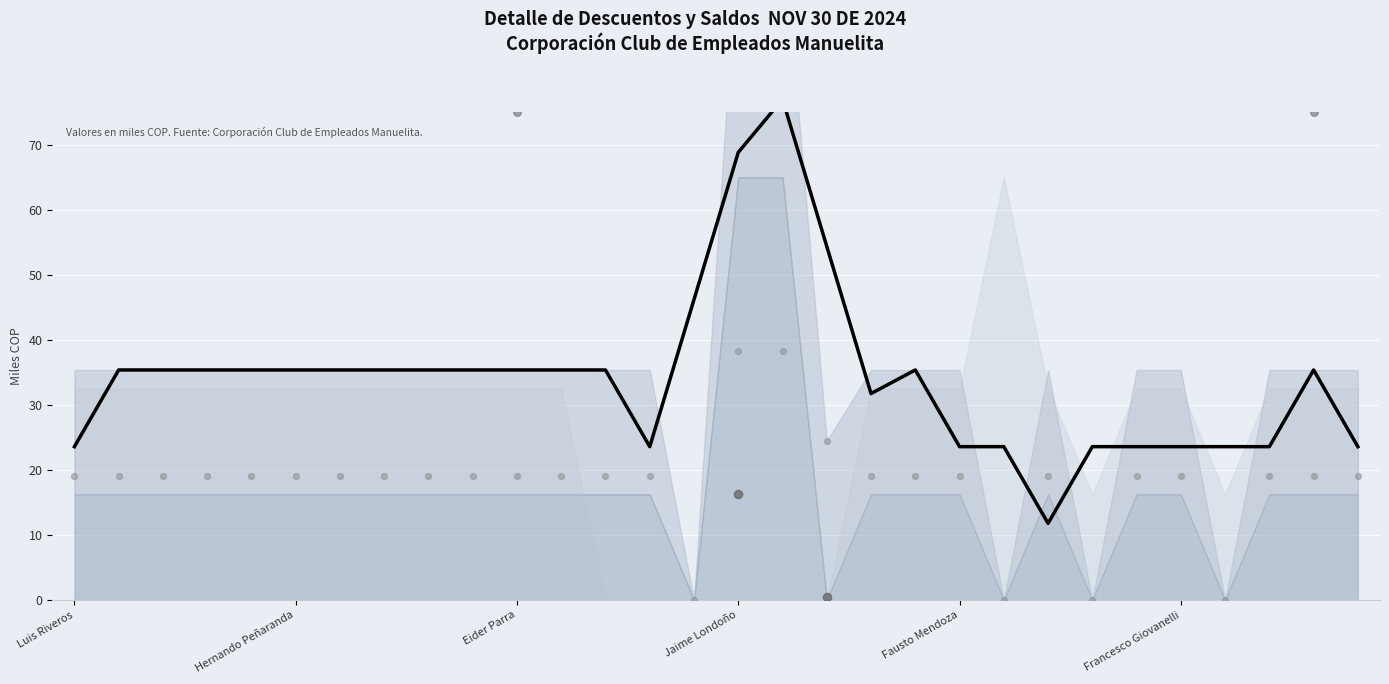

Approximately how many times larger is the value at 8 compared to 12?

1.0